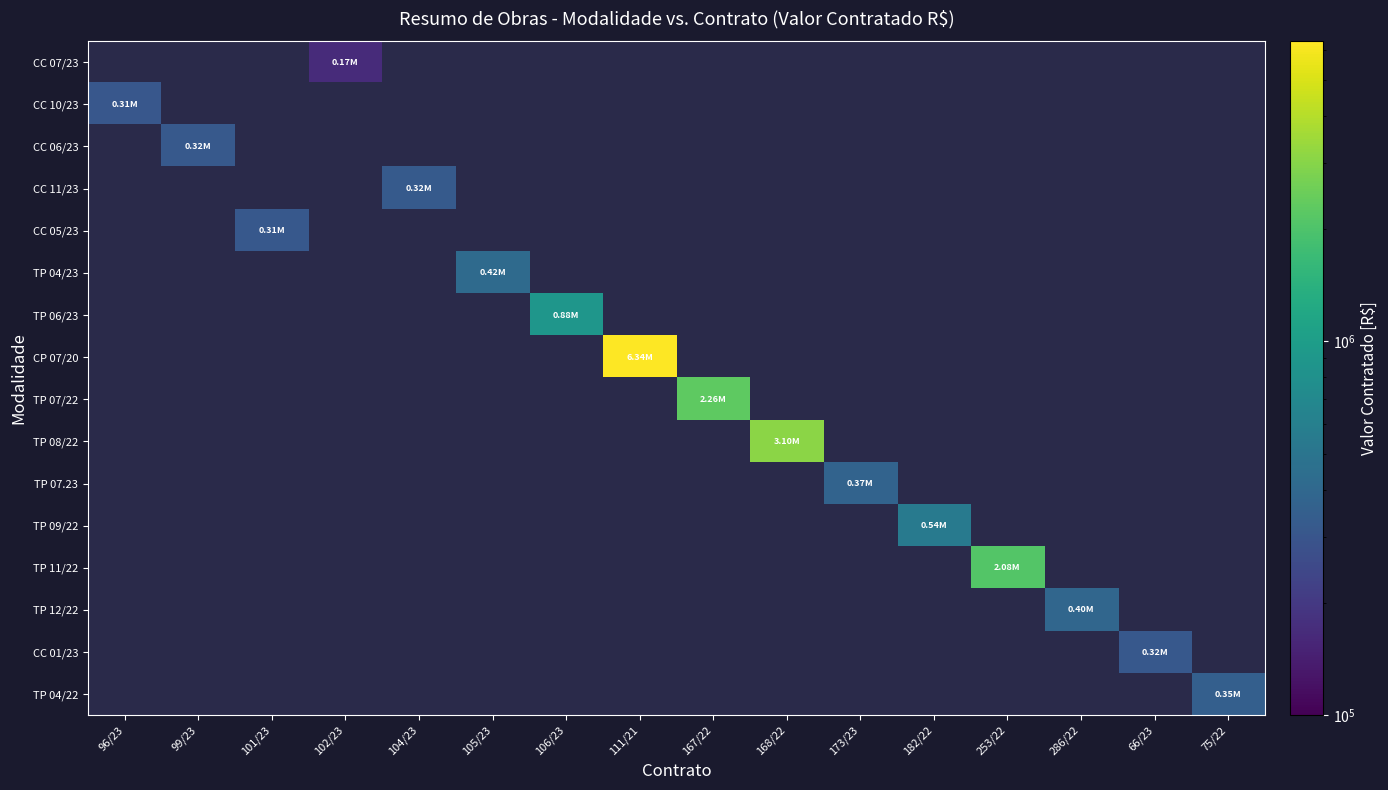

Which series has the widest spread of values?

CP 07/20